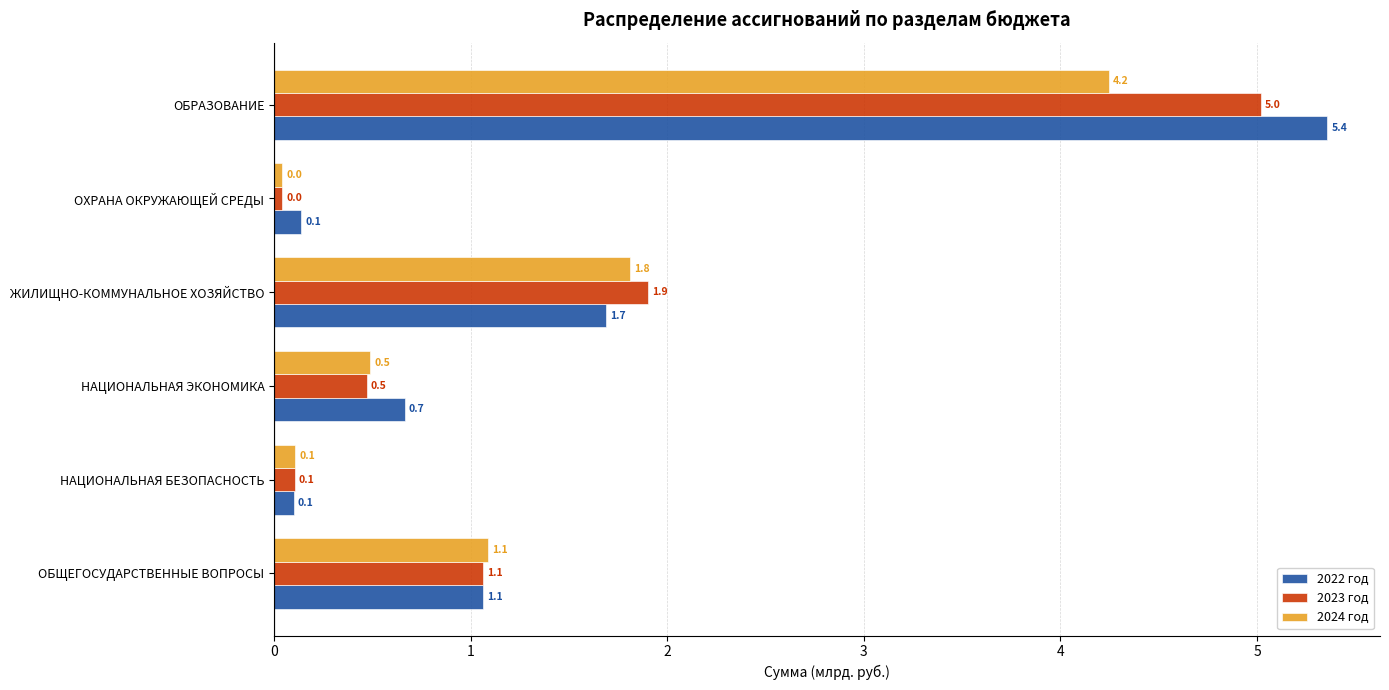

True or false: 2023 год has a value of 1.1 at ОБЩЕГОСУДАРСТВЕННЫЕ ВОПРОСЫ.

True